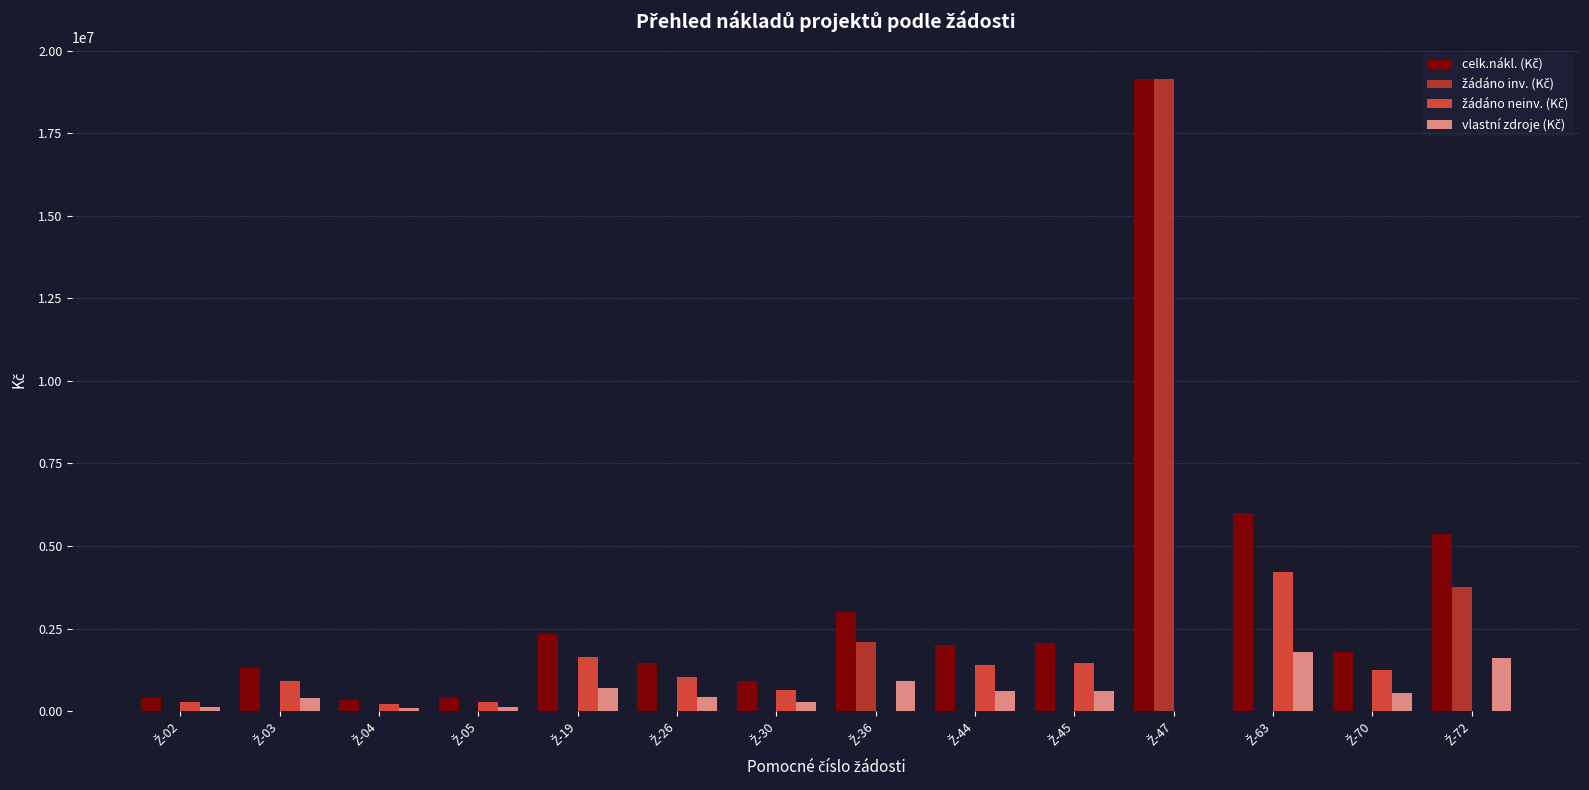

What is the greatest value displayed?

19148481